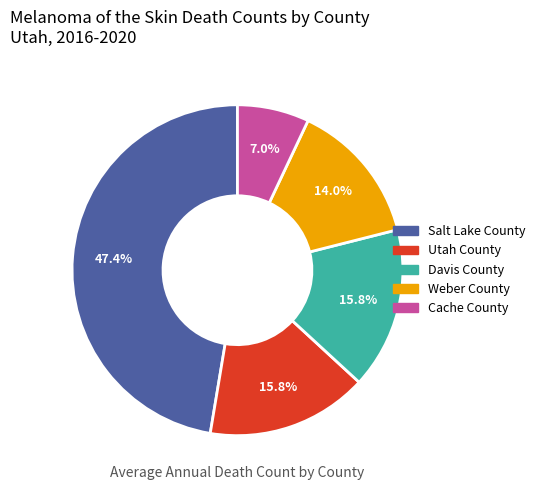

What percentage do Salt Lake County and Cache County together represent?

54.4%